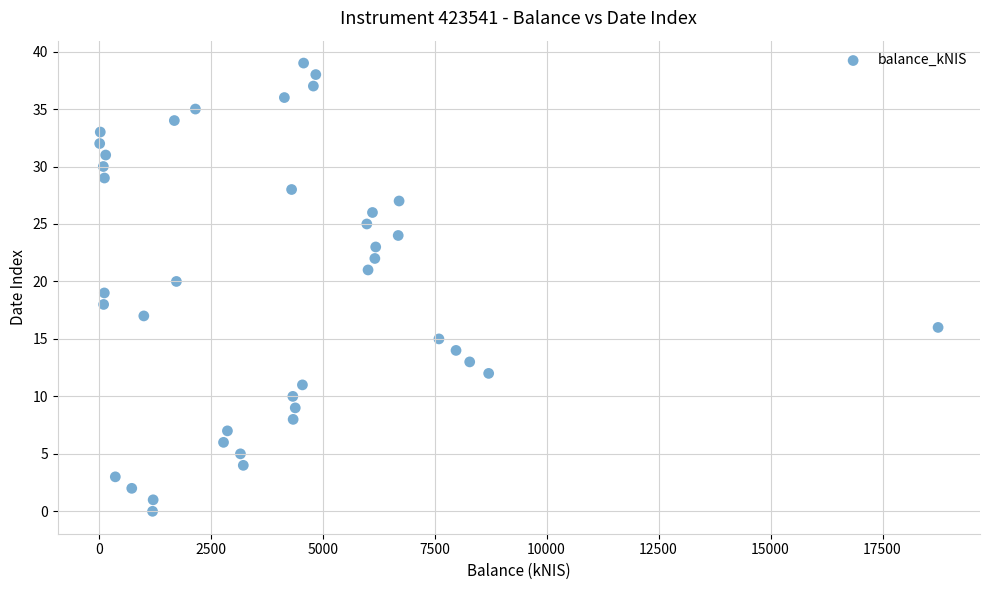

What is the range of Y values (max minus min)?

39